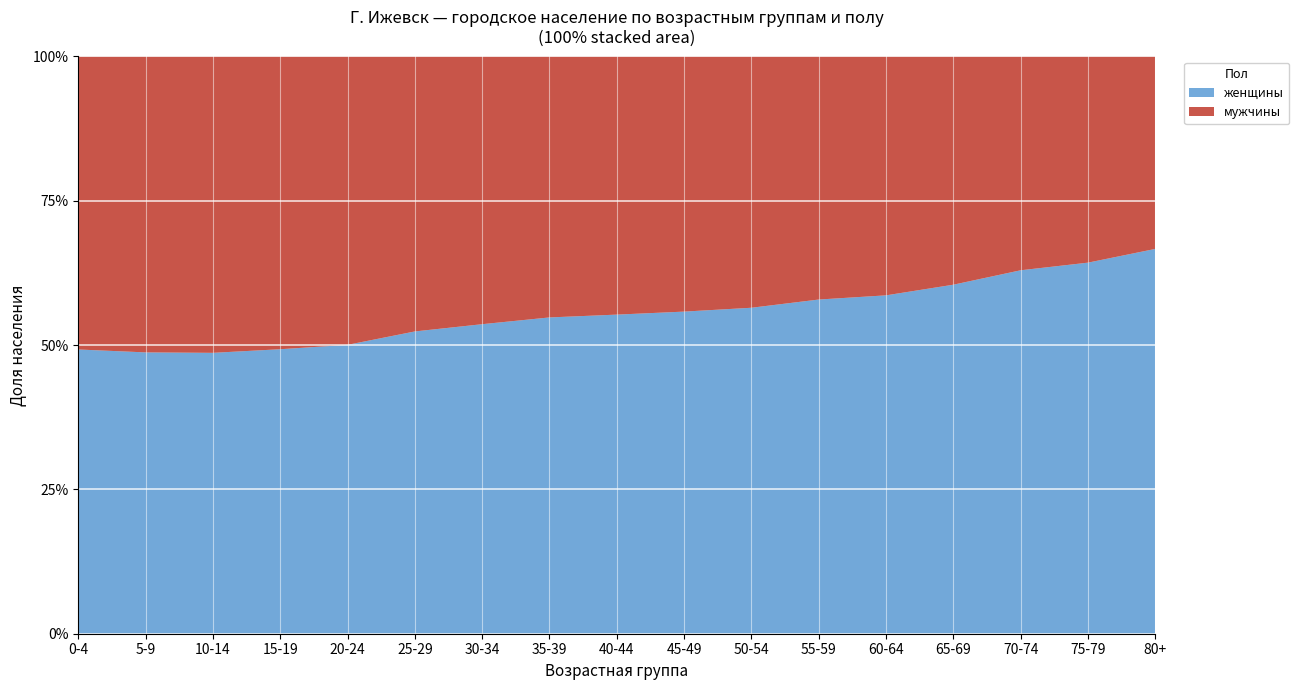

Reading left to right, extract all data points from this chart.

мужчины: 0-4=14794	5-9=21898	10-14=21640	15-19=18486	20-24=15512	25-29=14736	30-34=16000	35-39=16500	40-44=18200	45-49=19800	50-54=18500	55-59=16000	60-64=12000	65-69=8500	70-74=5000	75-79=2500	80+=1000
женщины: 0-4=14352	5-9=20820	10-14=20511	15-19=17966	20-24=15540	25-29=16200	30-34=18500	35-39=20000	40-44=22500	45-49=25000	50-54=24000	55-59=22000	60-64=17000	65-69=13000	70-74=8500	75-79=4500	80+=2000